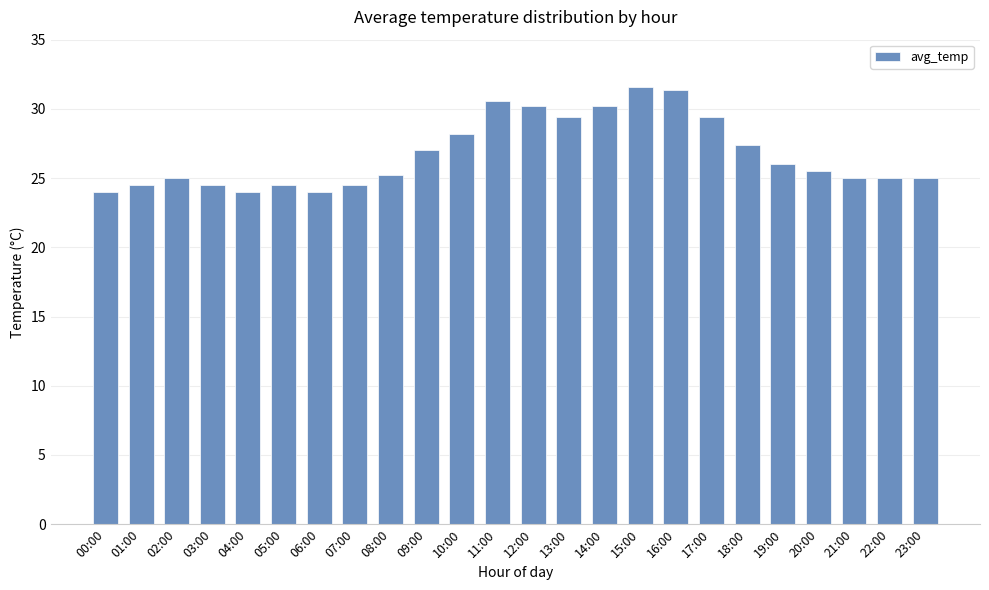

The value at 22:00 is 12.9. True or false?

False